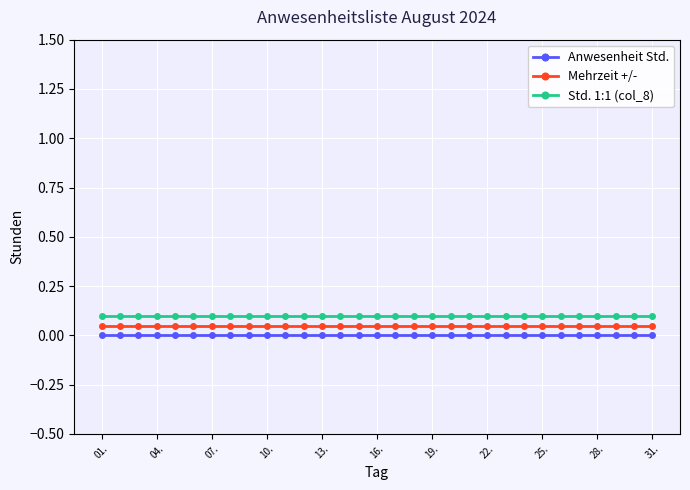

True or false: Std. 1:1 (col_8) and Mehrzeit +/- intersect in this chart.

False